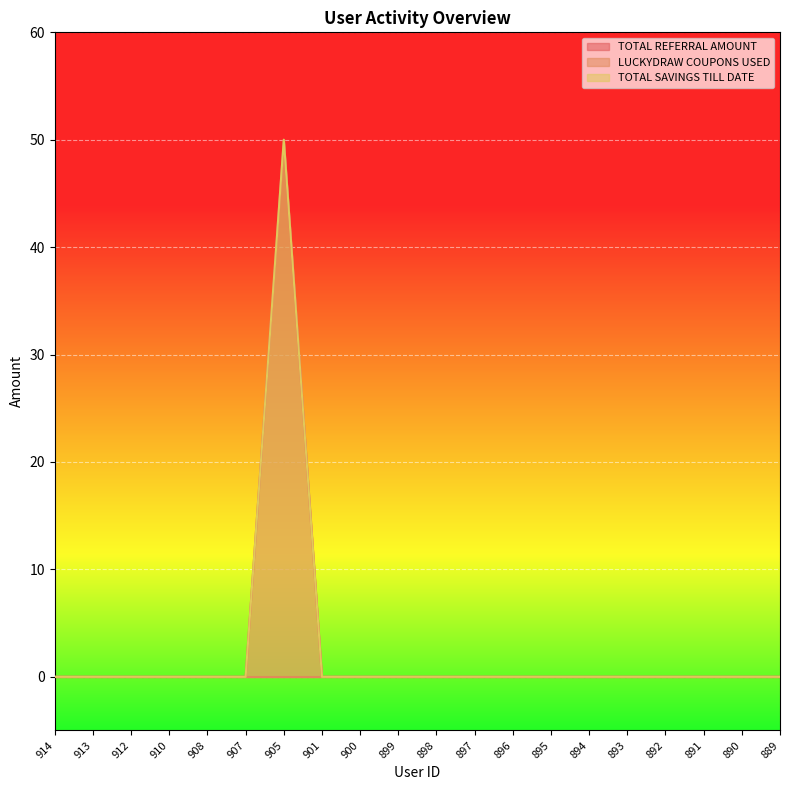

Rank the categories by TOTAL SAVINGS TILL DATE value from highest to lowest.

905, 914, 913, 912, 910, 908, 907, 901, 900, 899, 898, 897, 896, 895, 894, 893, 892, 891, 890, 889